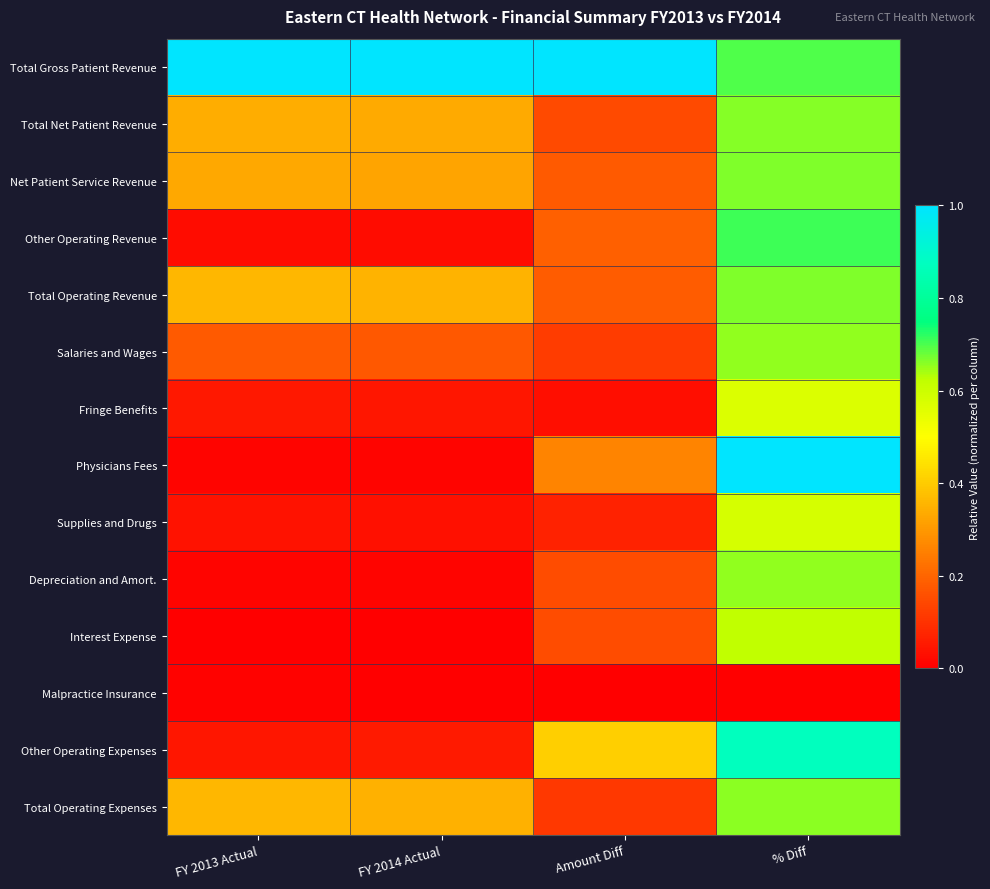

What is the difference between the highest and lowest values at % Diff?

1.0